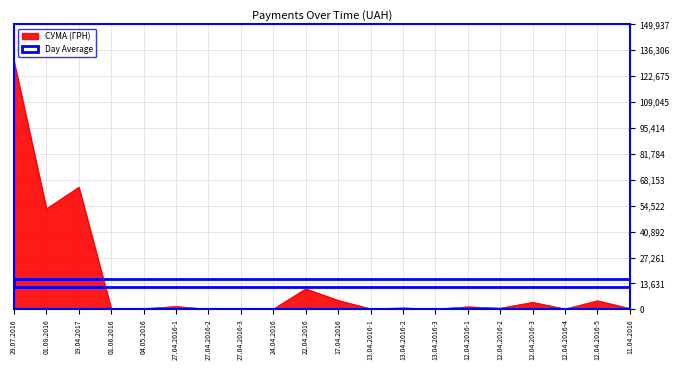

The value at 22.04.2016 is 16662.0. True or false?

False